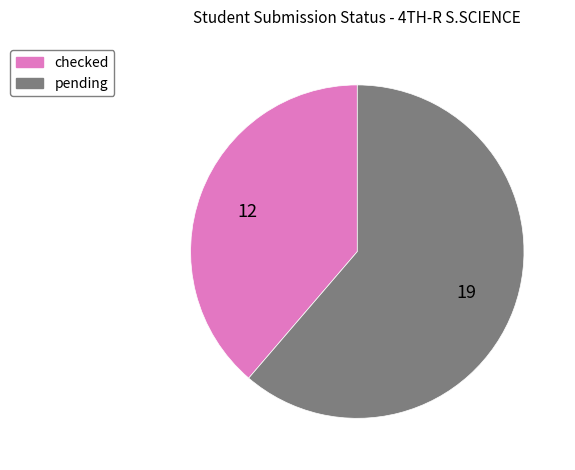

Is there a majority slice in this chart?

Yes